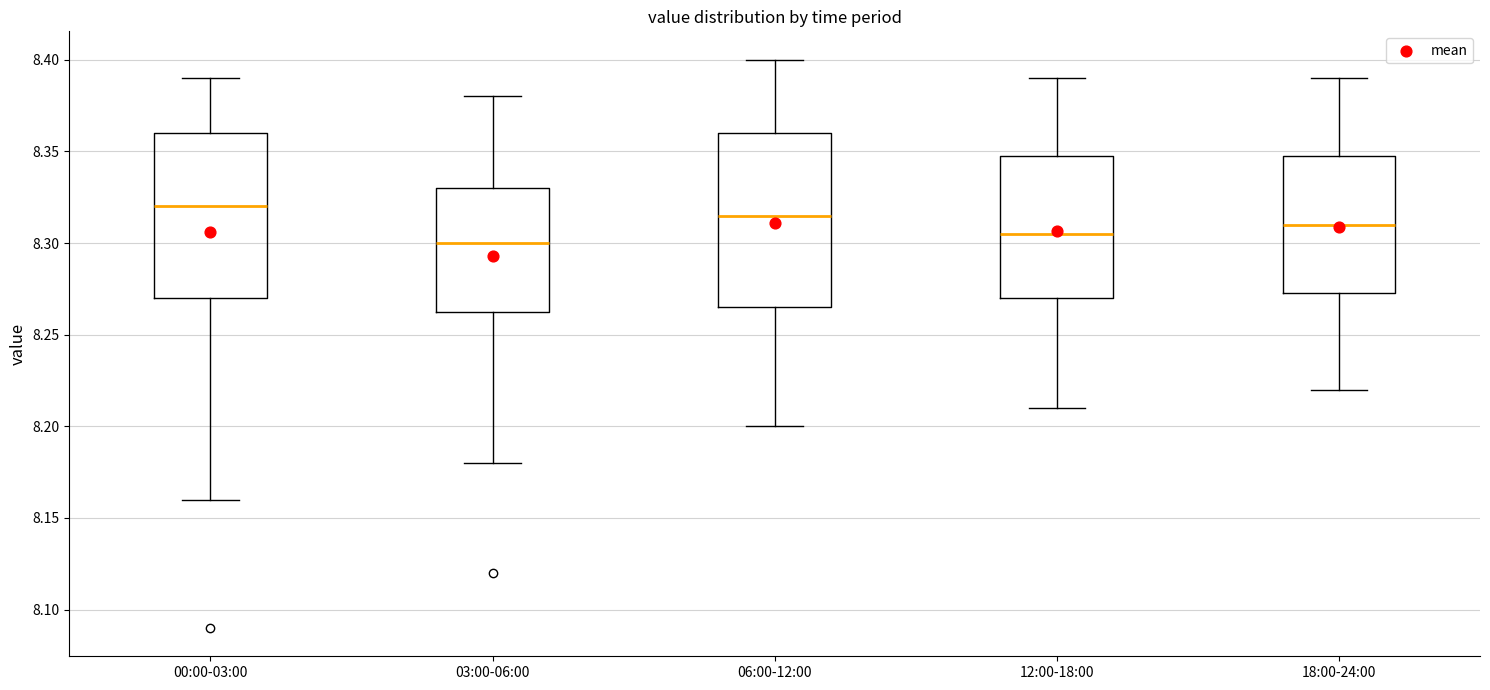

Reading left to right, read every box against the y-axis: the position of its median line, the range the box covers, and the ends of its whiskers. The values are not printed on the chart, so give them approximately, as read against the axis.

00:00-03:00: median 8.320, box 8.270 to 8.360, whiskers 8.160 to 8.390
03:00-06:00: median 8.300, box 8.265 to 8.330, whiskers 8.180 to 8.380
06:00-12:00: median 8.315, box 8.265 to 8.360, whiskers 8.200 to 8.400
12:00-18:00: median 8.305, box 8.270 to 8.350, whiskers 8.210 to 8.390
18:00-24:00: median 8.310, box 8.275 to 8.350, whiskers 8.220 to 8.390